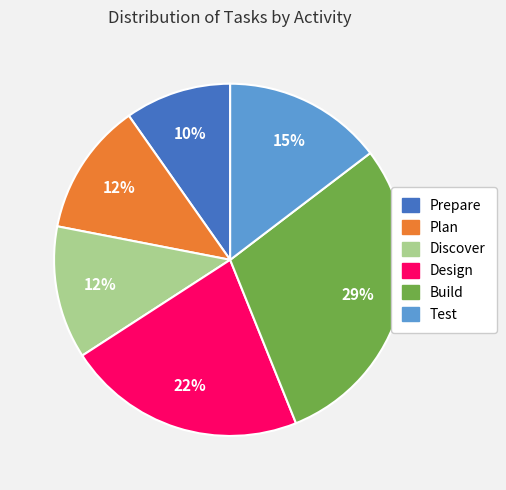

How many slices are in this pie chart?

6